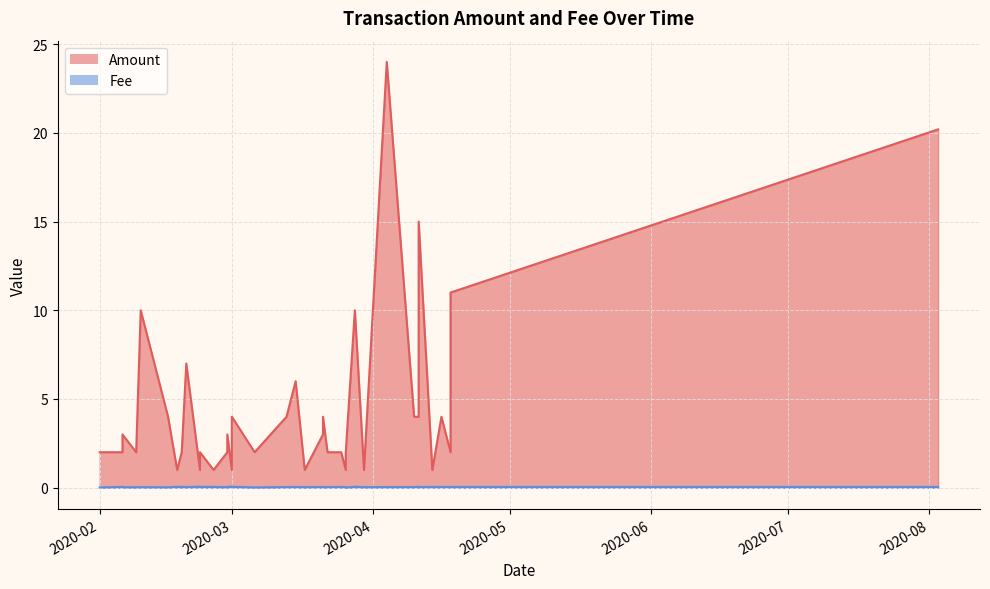

What is the sum of the Fee values at 2020-02-20 and 2020-04-11?

0.1